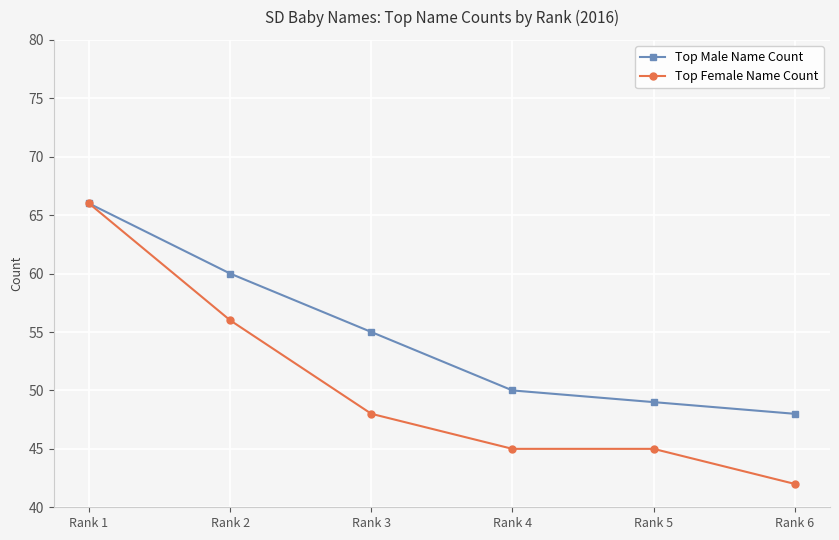

What is the value of the Top Male Name Count point at the 4th from the left?

50